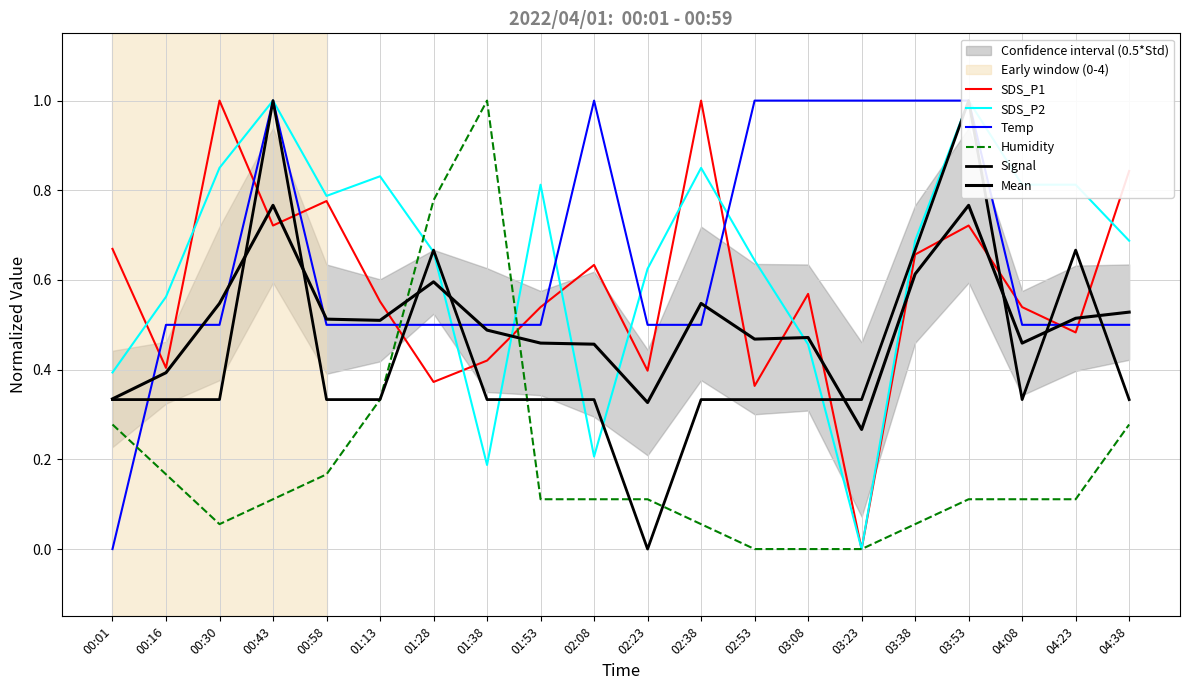

Which series ends up on top after the final intersection of SDS_P2 and Mean?

SDS_P2